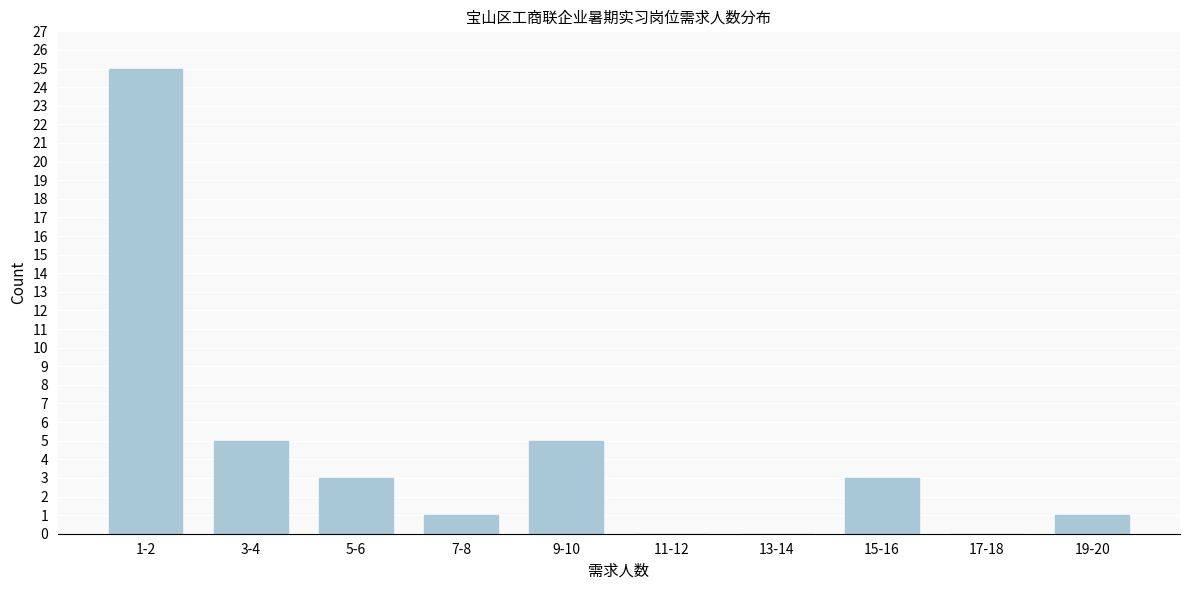

Reading left to right, transcribe all the data shown in this chart.

1-2=25	3-4=5	5-6=3	7-8=1	9-10=5	11-12=0	13-14=0	15-16=3	17-18=0	19-20=1